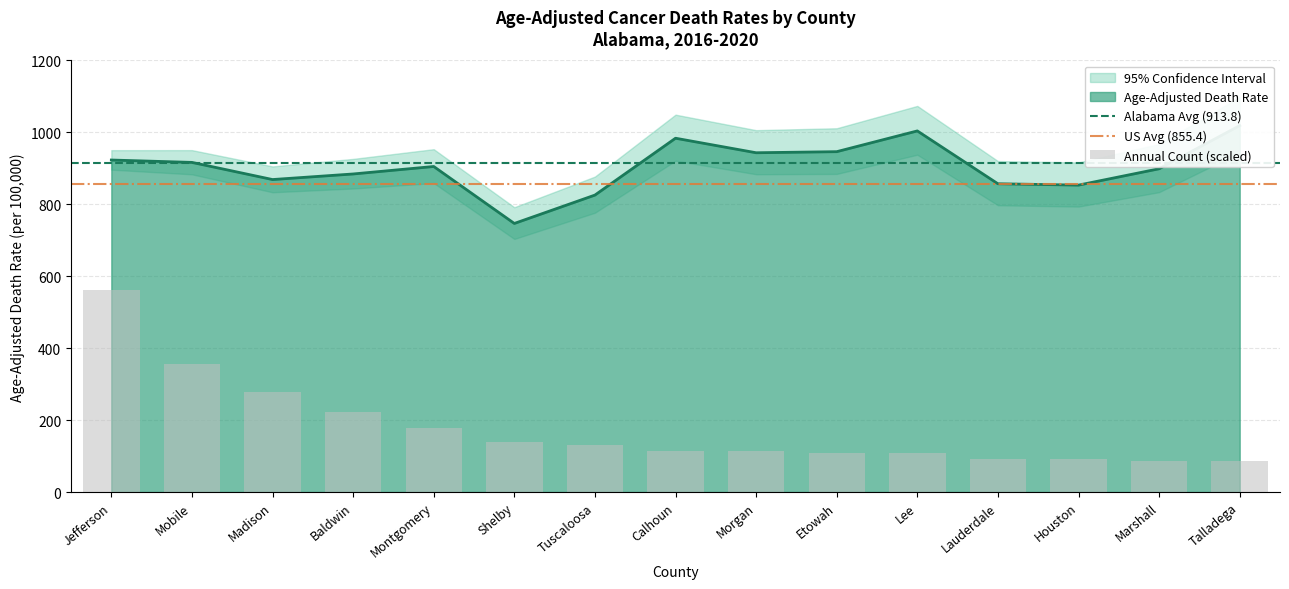

What is the sum of all Average Annual Count values?

2667.8